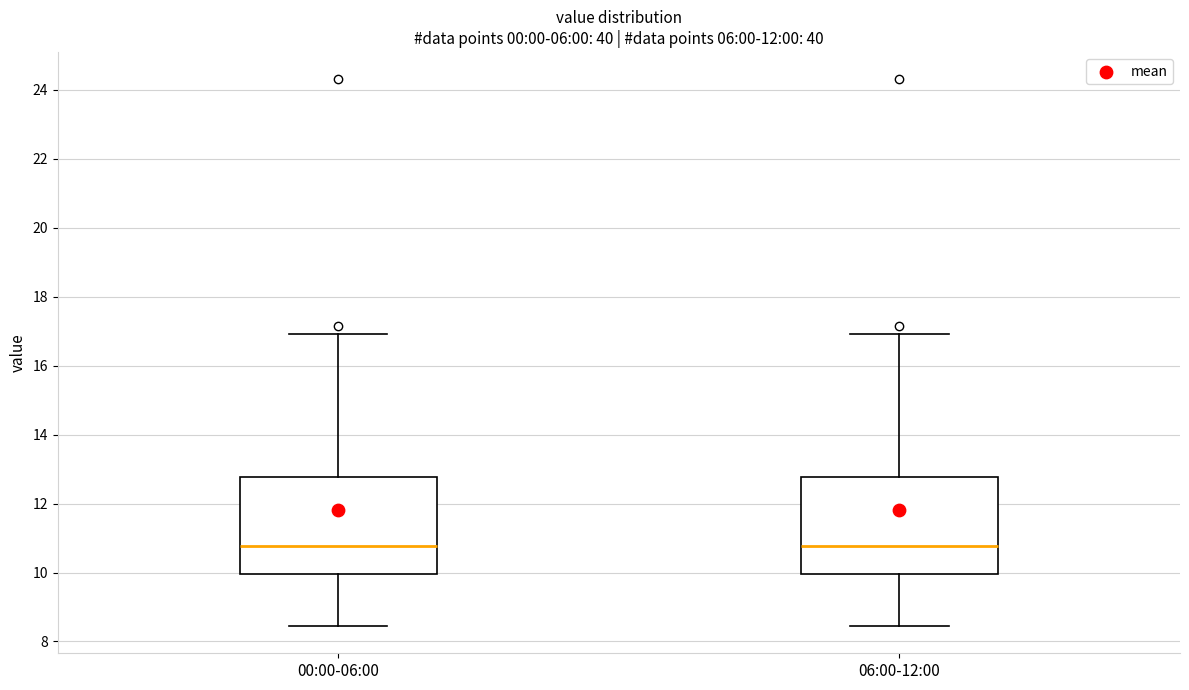

Reading left to right, read every box against the y-axis: the position of its median line, the range the box covers, and the ends of its whiskers. The values are not printed on the chart, so give them approximately, as read against the axis.

00:00-06:00: median 10.8, box 10.0 to 12.8, whiskers 8.4 to 17.0
06:00-12:00: median 10.8, box 10.0 to 12.8, whiskers 8.4 to 17.0